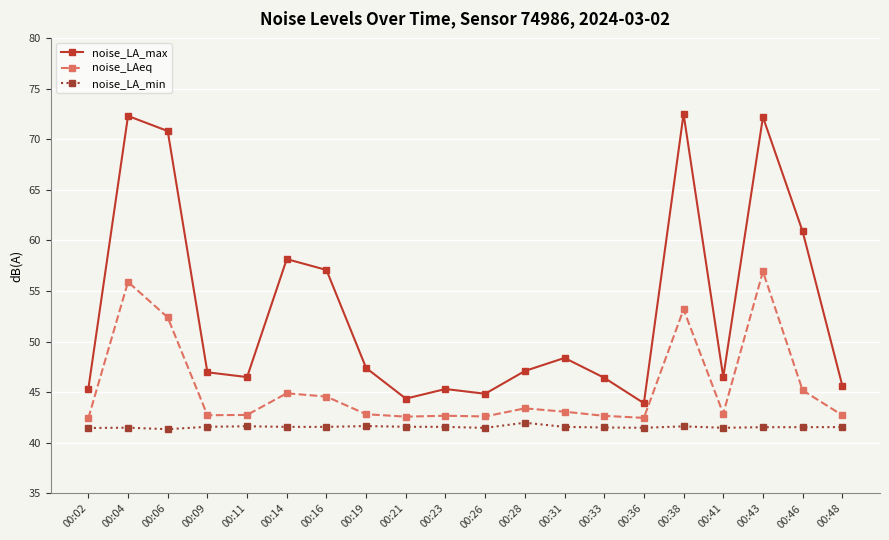

What is the difference between the noise_LA_min values at 00:04 and 00:21?

0.1